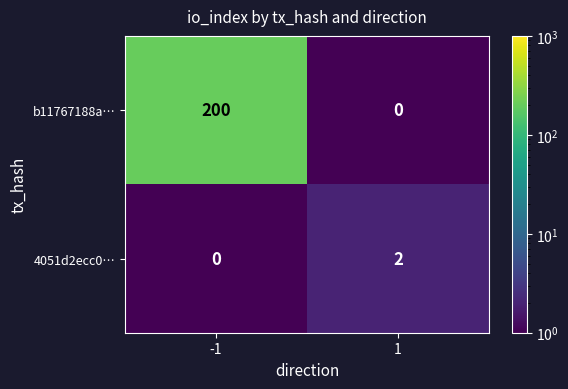

What is the sum of the b11767188a… values at -1 and 1?

200